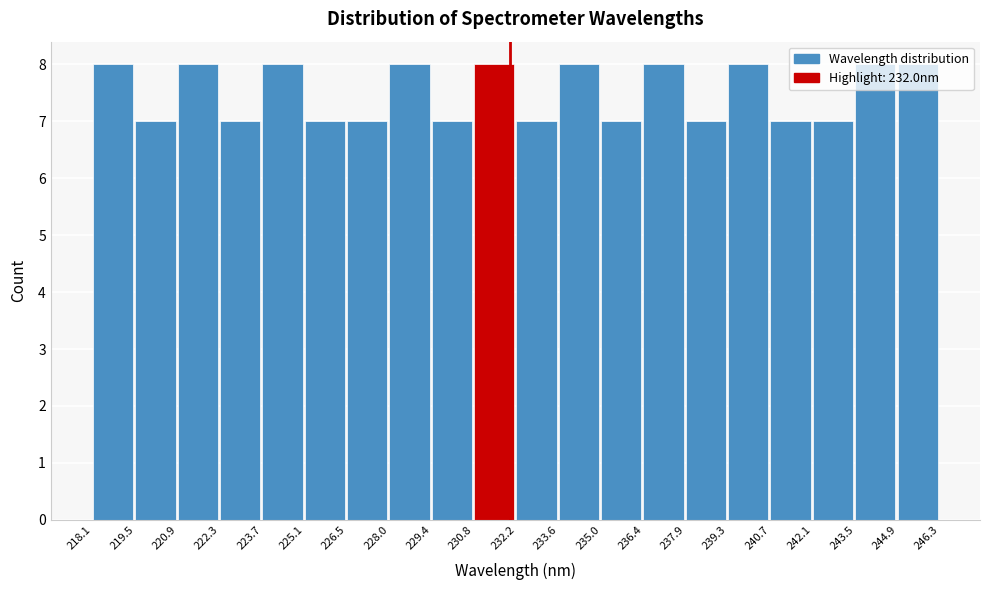

Reading left to right, transcribe this chart: for each bar, give the range it covers on the x-axis and its height. The values are not printed on the chart, so give them approximately, as read against the axis.

218.1 to 219.5: 8
219.5 to 220.9: 7
220.9 to 222.3: 8
222.3 to 223.7: 7
223.7 to 225.1: 8
225.1 to 226.5: 7
226.5 to 228.0: 7
228.0 to 229.4: 8
229.4 to 230.8: 7
230.8 to 232.2: 8
232.2 to 233.6: 7
233.6 to 235.0: 8
235.0 to 236.4: 7
236.4 to 237.9: 8
237.9 to 239.3: 7
239.3 to 240.7: 8
240.7 to 242.1: 7
242.1 to 243.5: 7
243.5 to 244.9: 8
244.9 to 246.3: 8